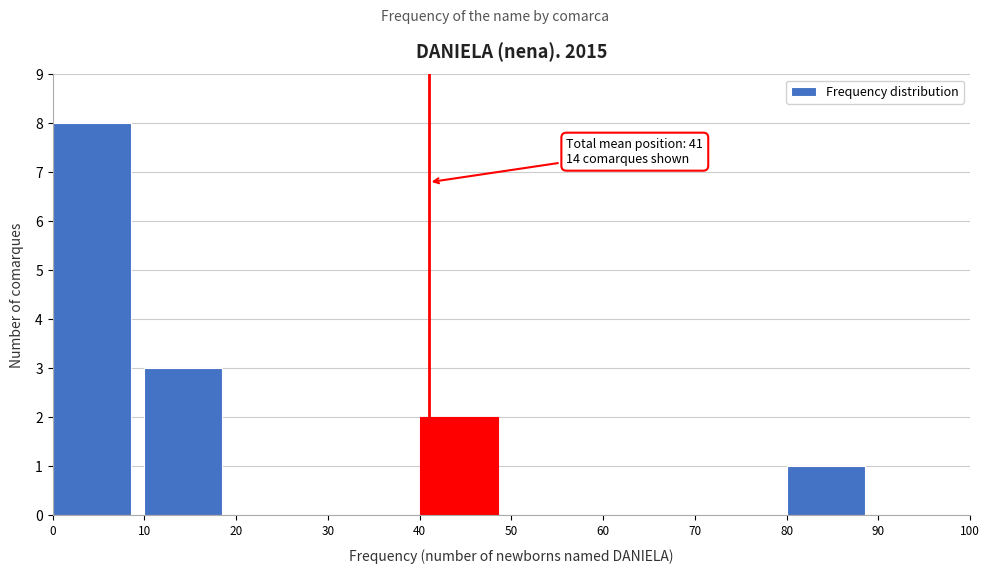

Over which range of the x-axis is the bar tallest?

0 to 10